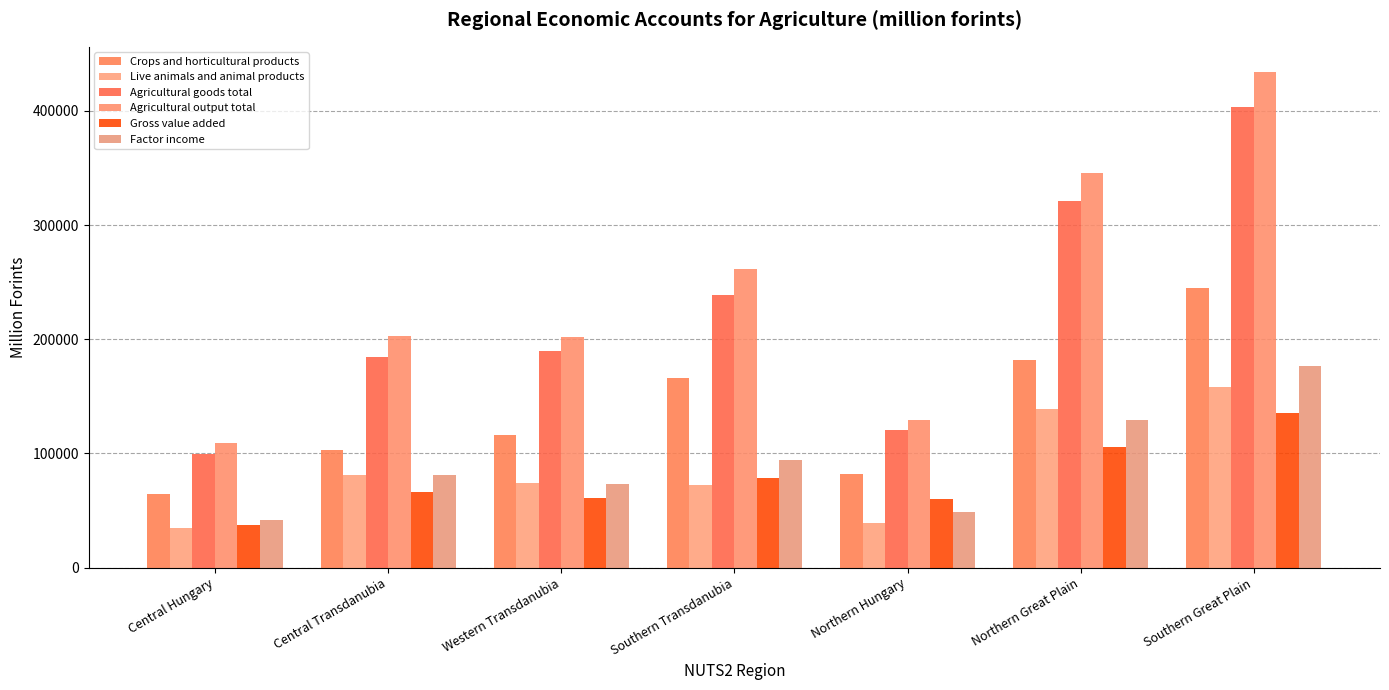

What is the label of the 6th bar from the right?

Central Transdanubia